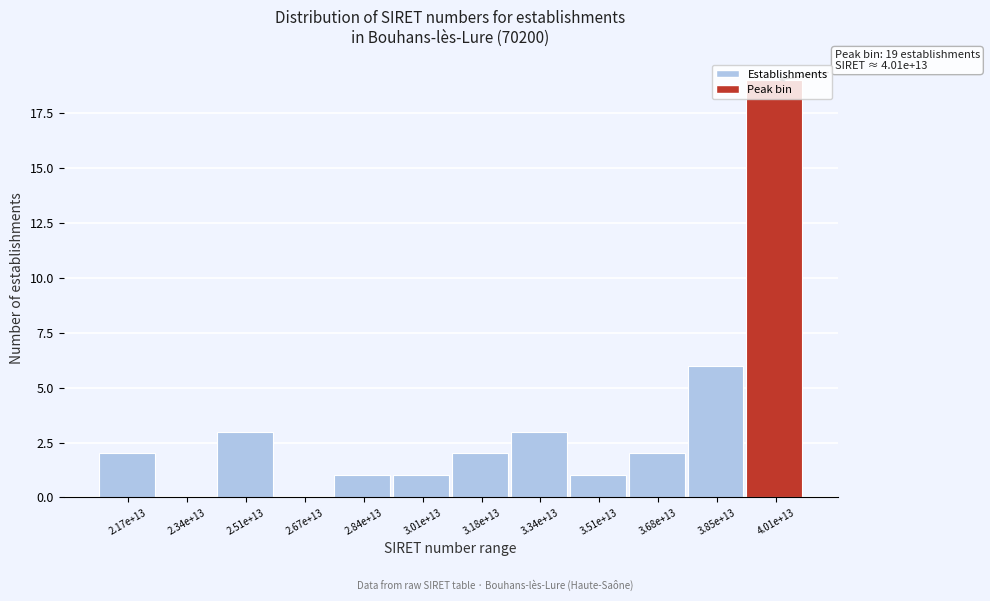

At which label is the value closest to 9?

3.85e+13